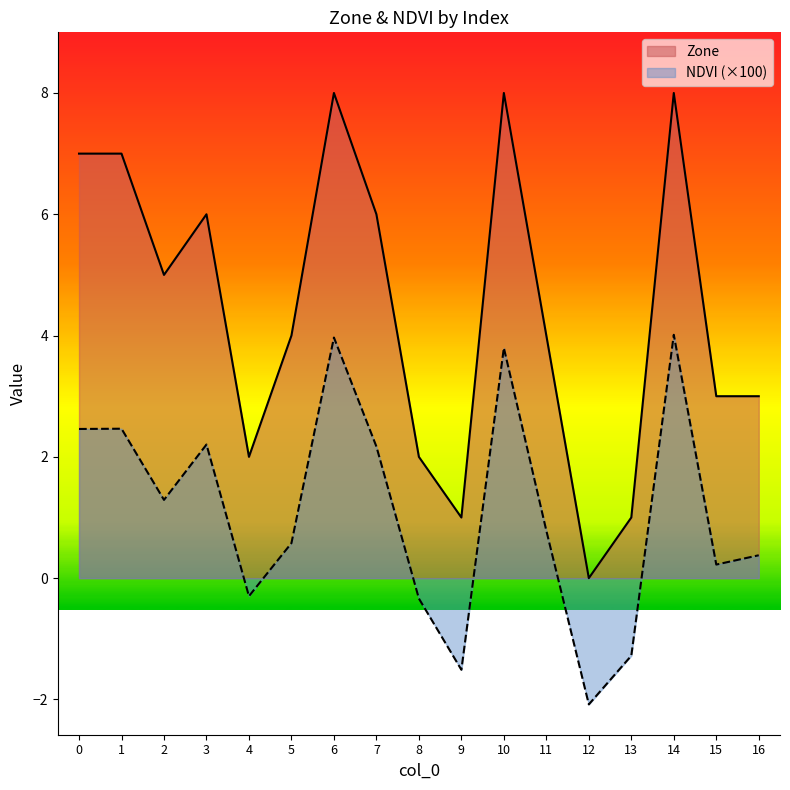

How many lines are shown in the chart?

2